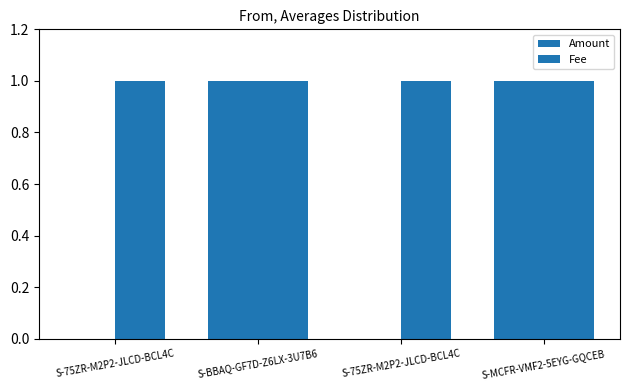

List the series in order of their overall mean, highest first.

Fee, Amount